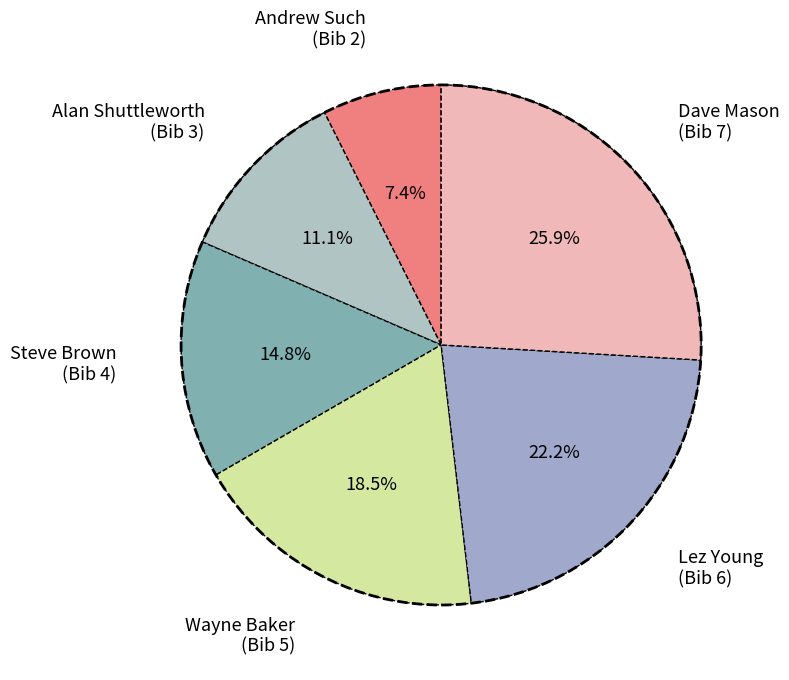

Rank the categories by value from highest to lowest.

Dave Mason (Bib 7), Lez Young (Bib 6), Wayne Baker (Bib 5), Steve Brown (Bib 4), Alan Shuttleworth (Bib 3), Andrew Such (Bib 2)